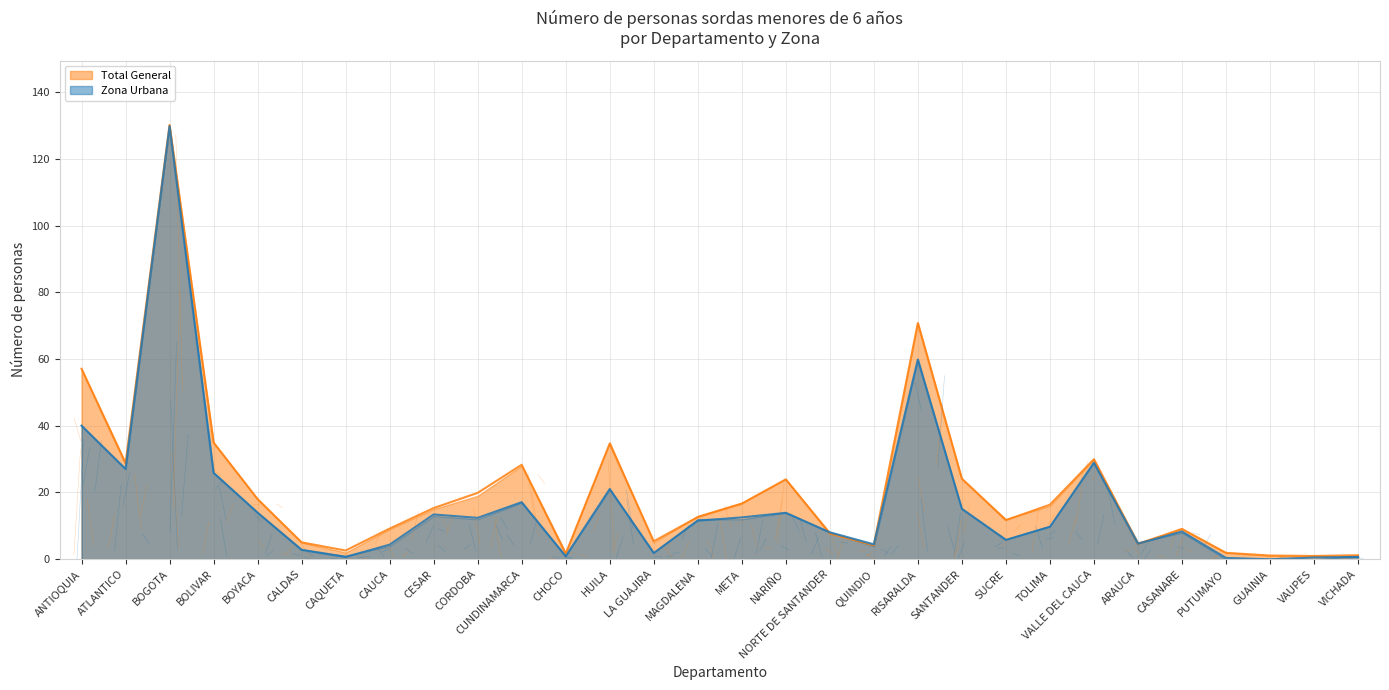

Reading right to left, transcribe all the data shown in this chart.

Total General: VICHADA=1.2	VAUPES=0.9	GUAINIA=1.1	PUTUMAYO=1.9	CASANARE=9.1	ARAUCA=4.5	VALLE DEL CAUCA=30.0	TOLIMA=16.3	SUCRE=11.7	SANTANDER=24.2	RISARALDA=70.8	QUINDIO=4.2	NORTE DE SANTANDER=7.7	NARIÑO=23.9	META=16.6	MAGDALENA=12.6	LA GUAJIRA=5.4	HUILA=34.7	CHOCO=1.6	CUNDINAMARCA=28.3	CORDOBA=19.9	CESAR=15.3	CAUCA=9.2	CAQUETA=2.6	CALDAS=5.0	BOYACA=18.0	BOLIVAR=35.0	BOGOTA=130.2	ATLANTICO=28.7	ANTIOQUIA=57.1
Zona Urbana: VICHADA=0.7	VAUPES=0.5	GUAINIA=-0.0	PUTUMAYO=0.4	CASANARE=8.3	ARAUCA=4.6	VALLE DEL CAUCA=28.9	TOLIMA=9.7	SUCRE=5.8	SANTANDER=15.1	RISARALDA=59.9	QUINDIO=4.4	NORTE DE SANTANDER=8.1	NARIÑO=13.9	META=12.5	MAGDALENA=11.5	LA GUAJIRA=1.8	HUILA=21.0	CHOCO=0.9	CUNDINAMARCA=17.1	CORDOBA=12.4	CESAR=13.4	CAUCA=4.4	CAQUETA=0.7	CALDAS=2.8	BOYACA=14.0	BOLIVAR=25.9	BOGOTA=129.8	ATLANTICO=27.1	ANTIOQUIA=40.0